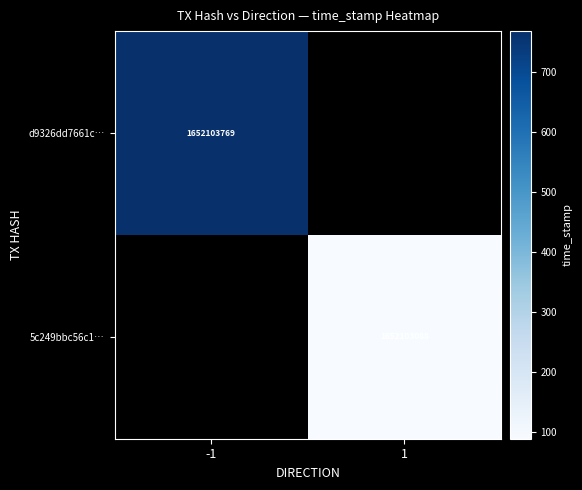

Which has a higher value, -1 or 1?

-1